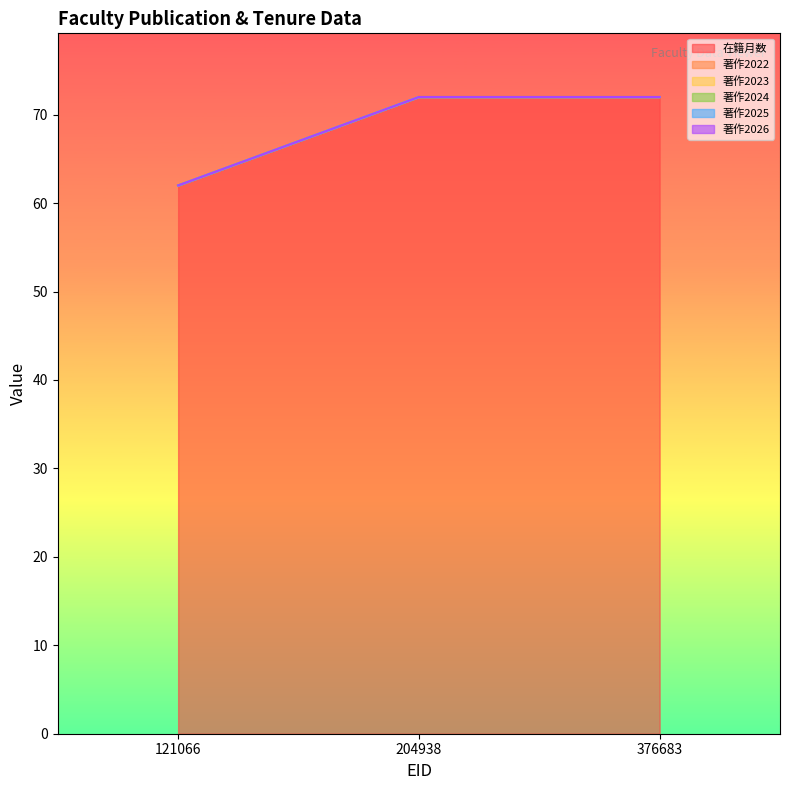

Which series has the widest spread of values?

在籍月数